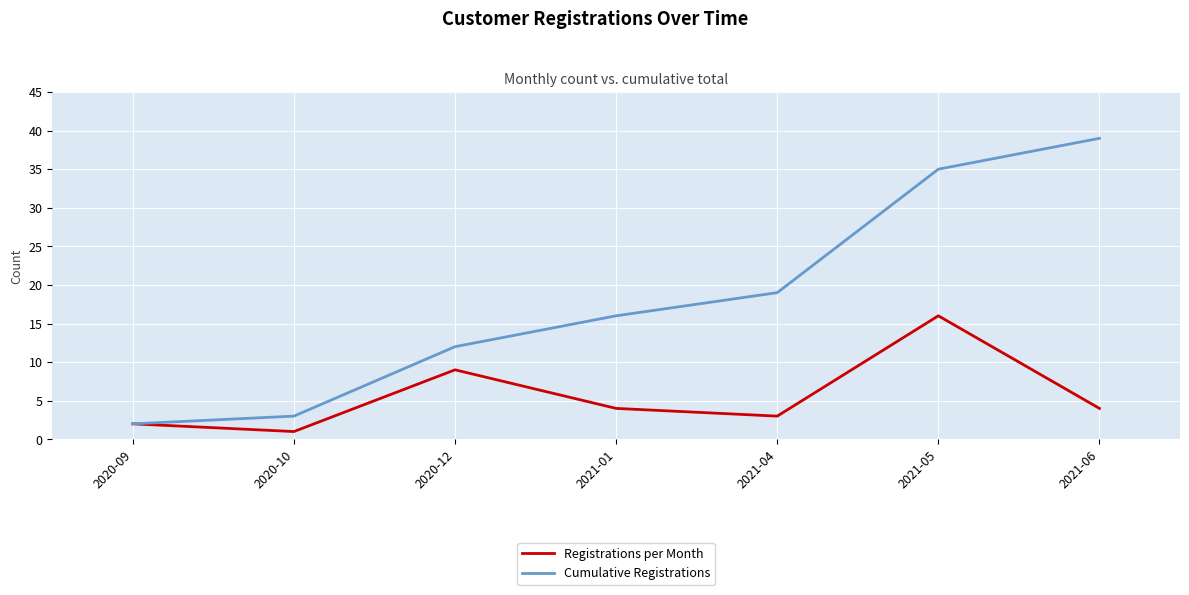

Where does the Registrations per Month series first go above 4?

2020-12